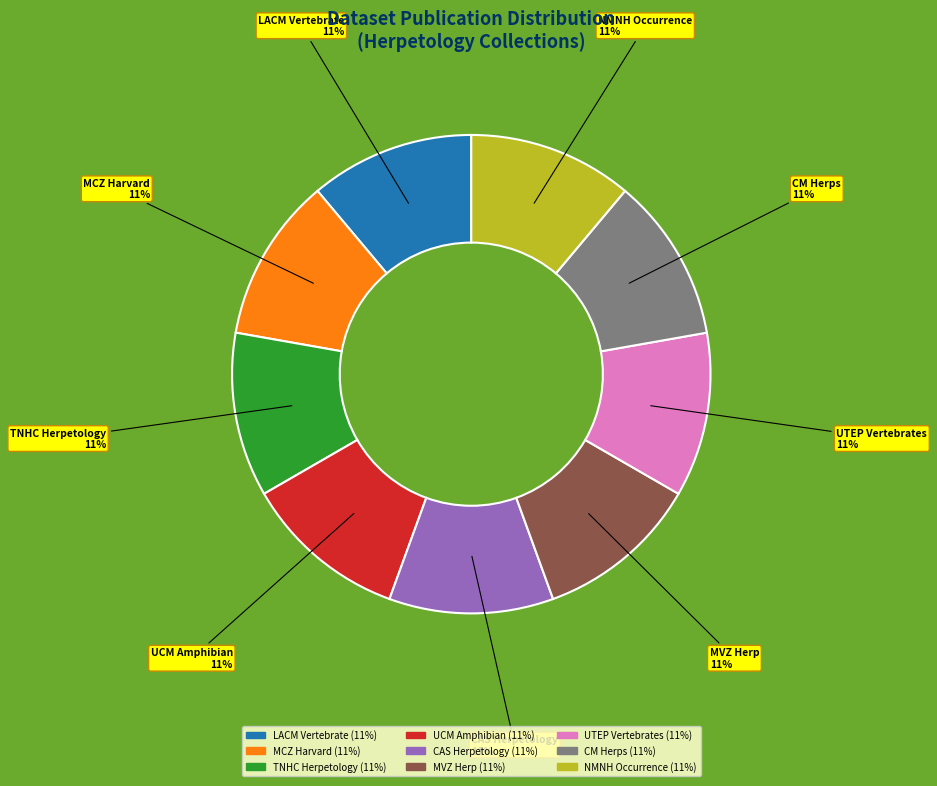

To the nearest percent, what is the average slice percentage?

11%